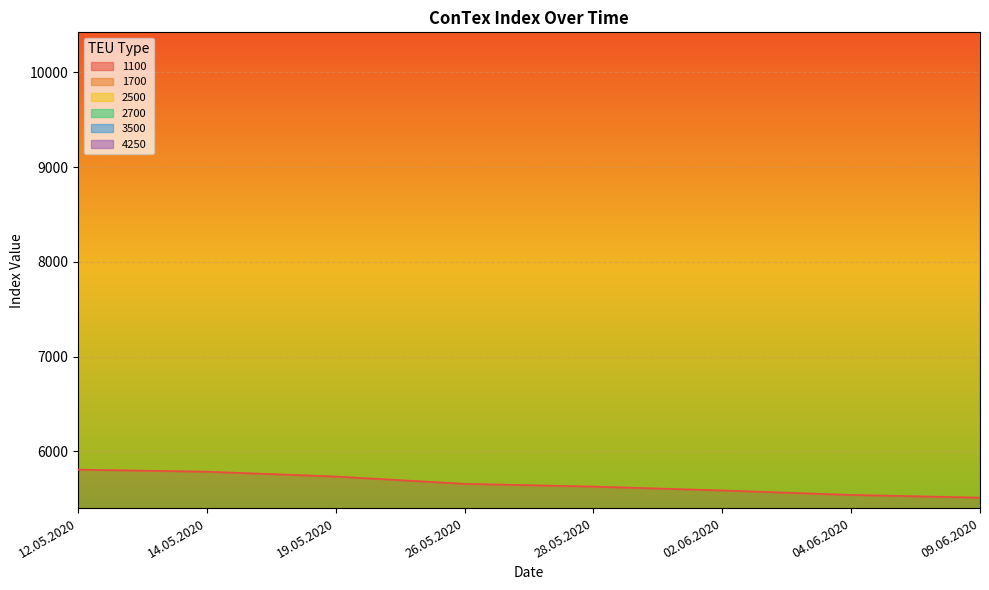

How many values in the 2500 series are below 20685?

4